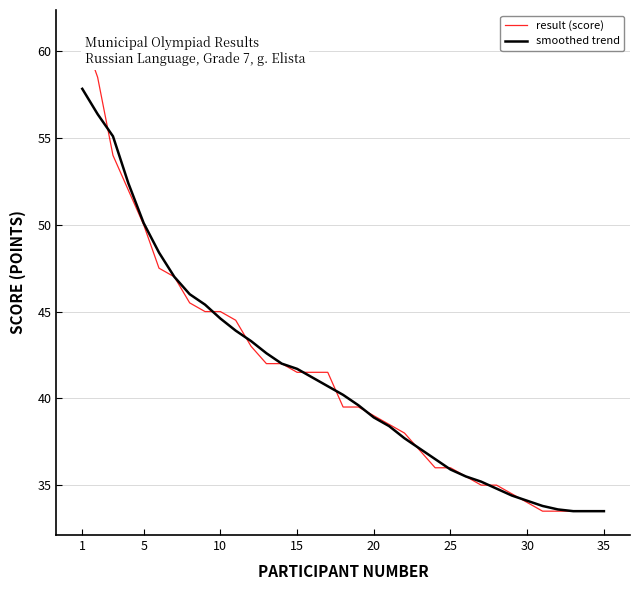

List the series in order of their peak value, lowest first.

smoothed trend, result (score)